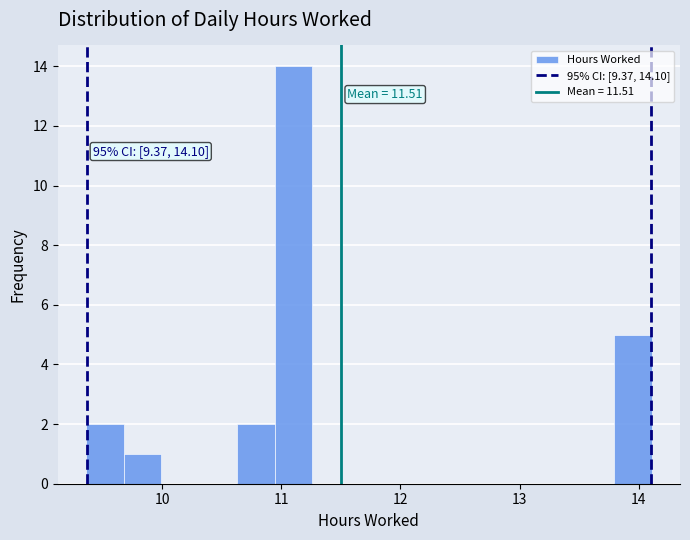

Around what value on the x-axis is the tallest bar? Give the approximate position of its centre, as read against the axis.

11.1